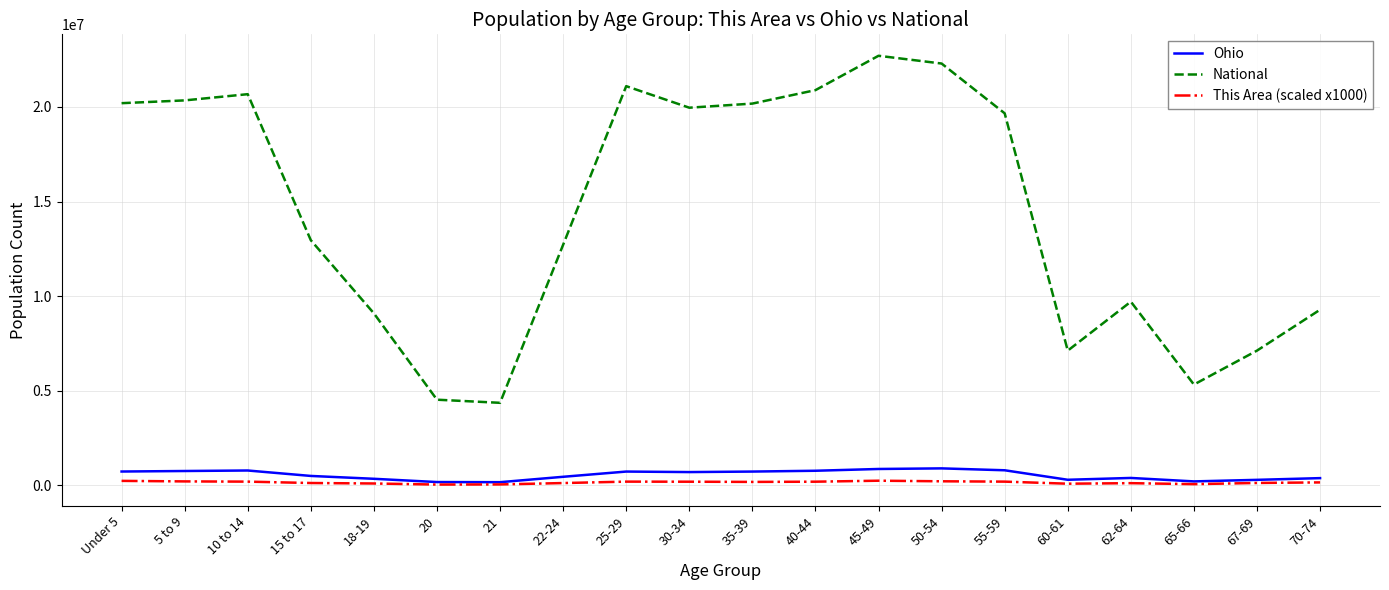

The This Area (scaled x1000) series shows 113000 at 15 to 17. True or false?

True